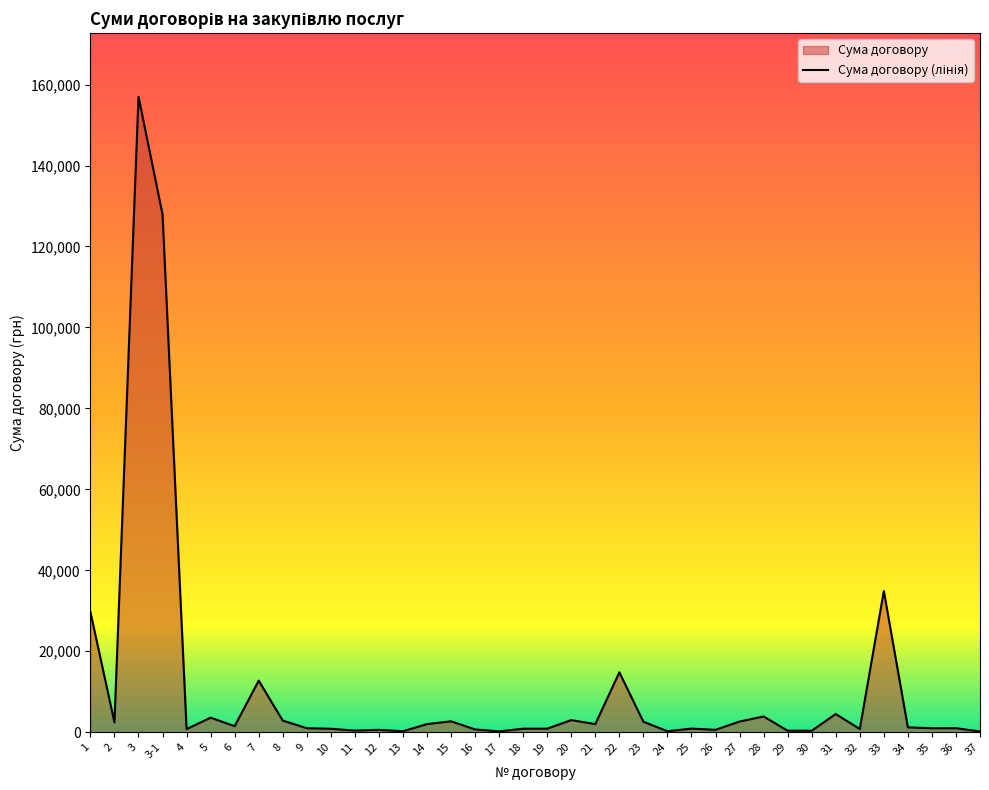

What is the change in value from 17 to 21?

+1790.0